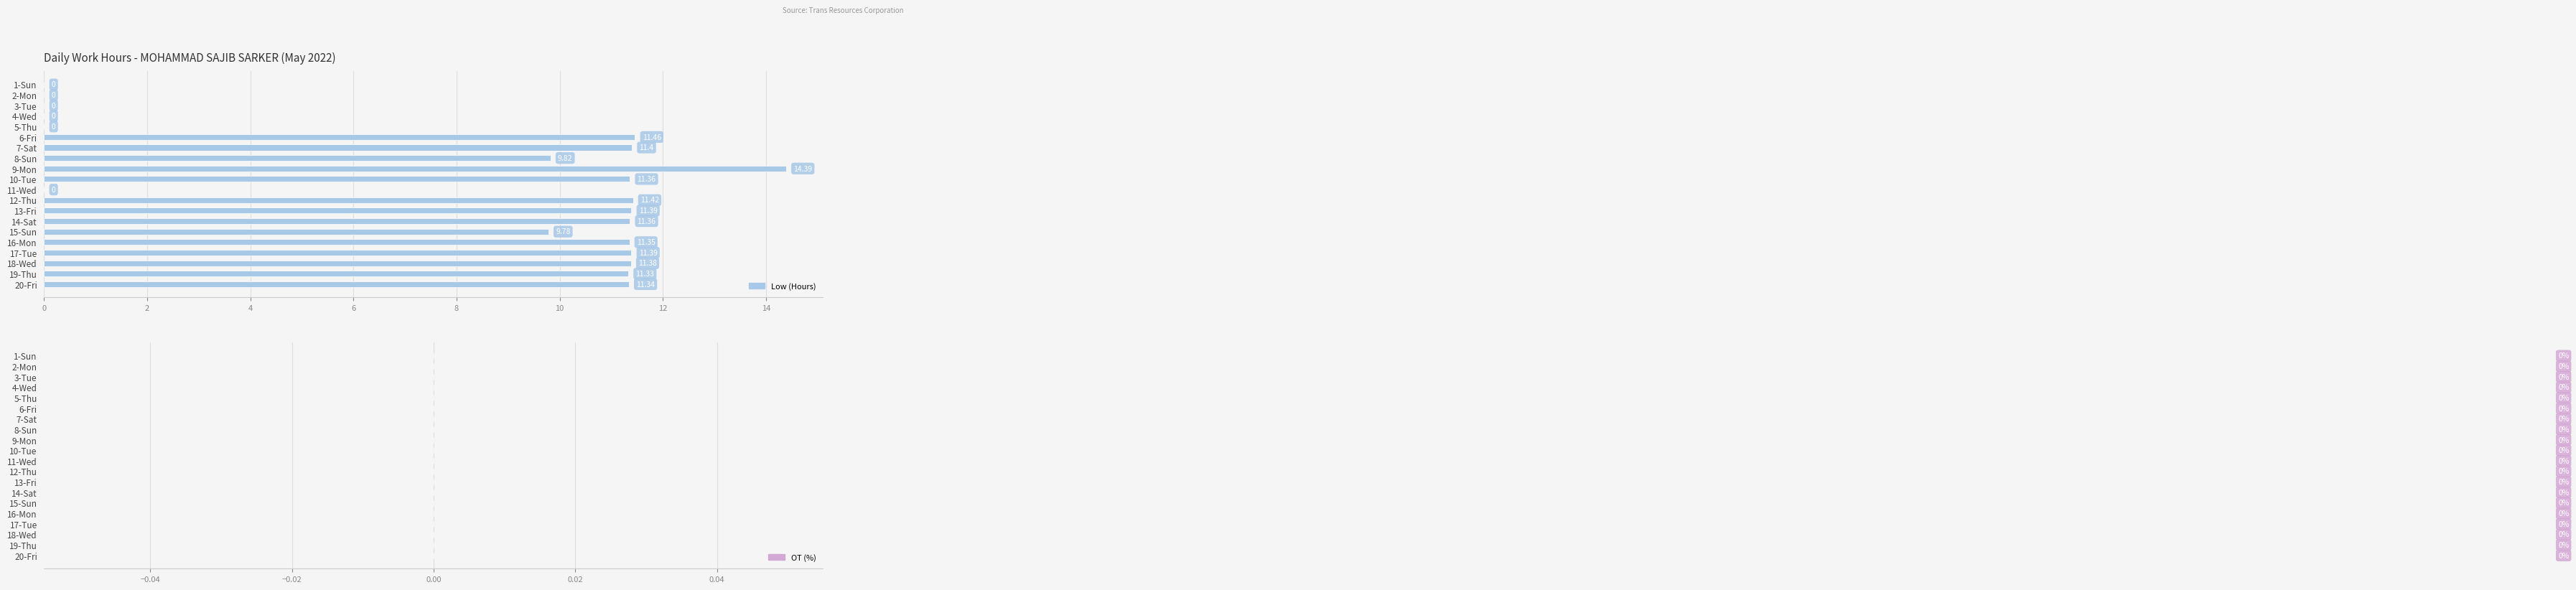

Approximately how many times larger is the value at 9-Mon compared to 20-Fri?

1.3